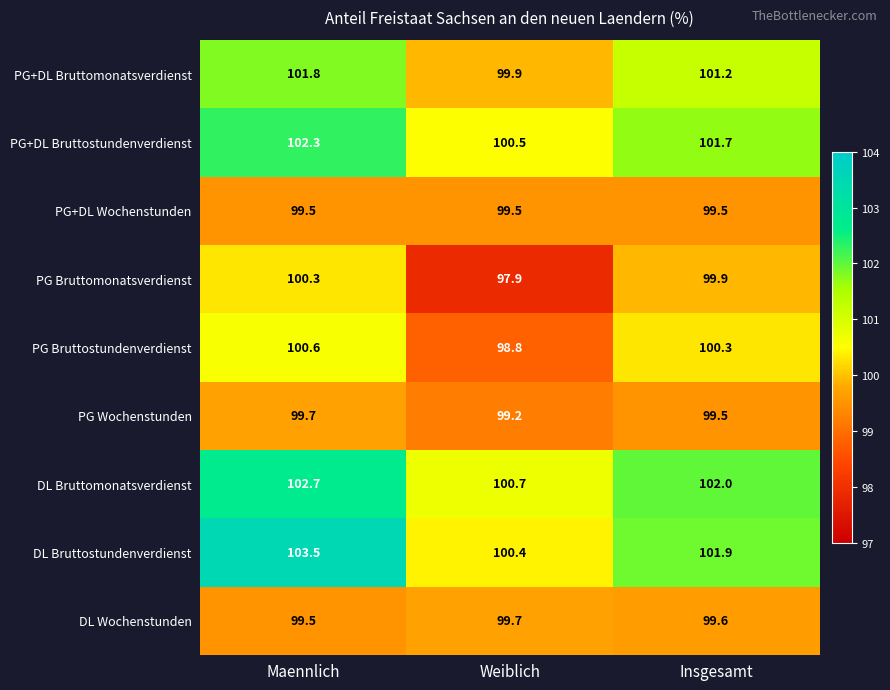

What is the greatest value displayed?

103.5